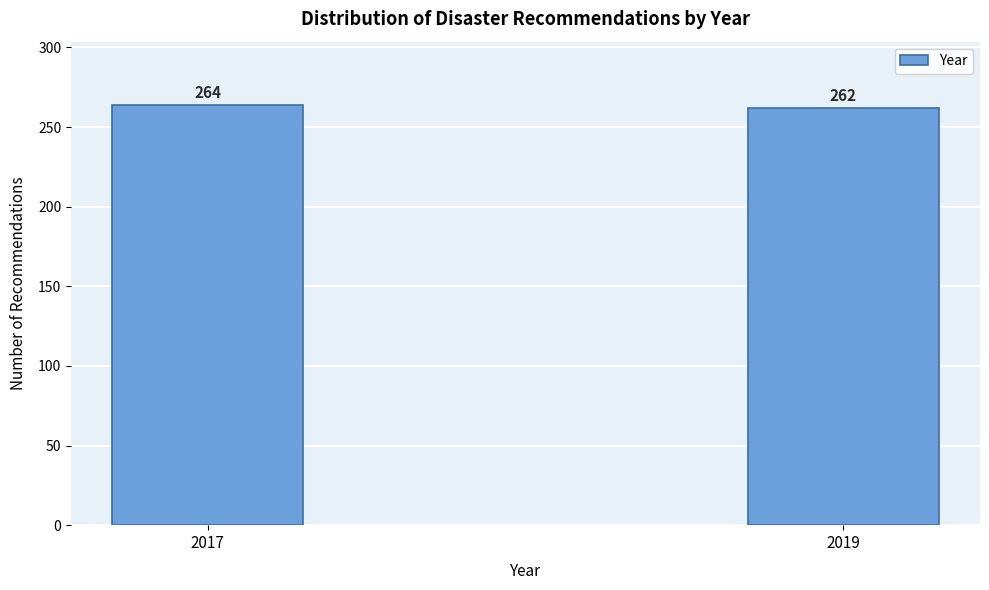

Reading left to right, transcribe all the data shown in this chart.

264	262